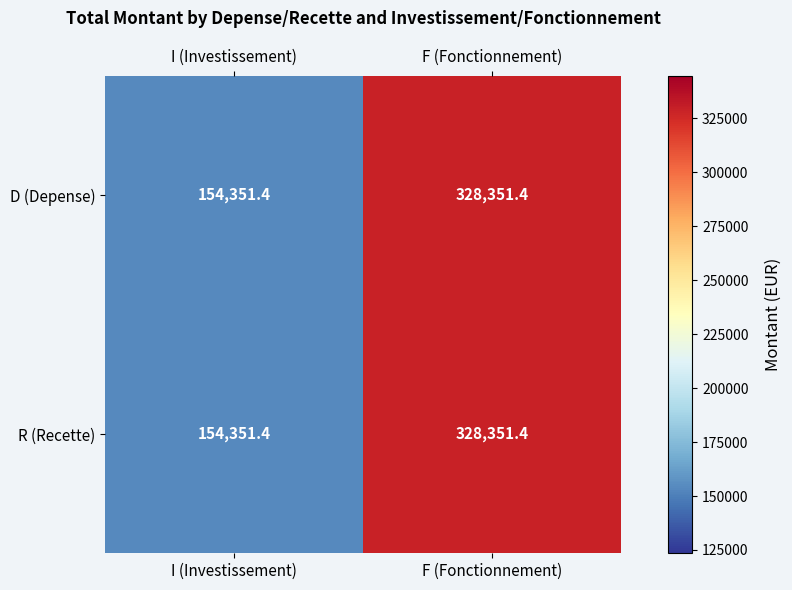

How many values in the D (Depense) series exceed 328351?

1